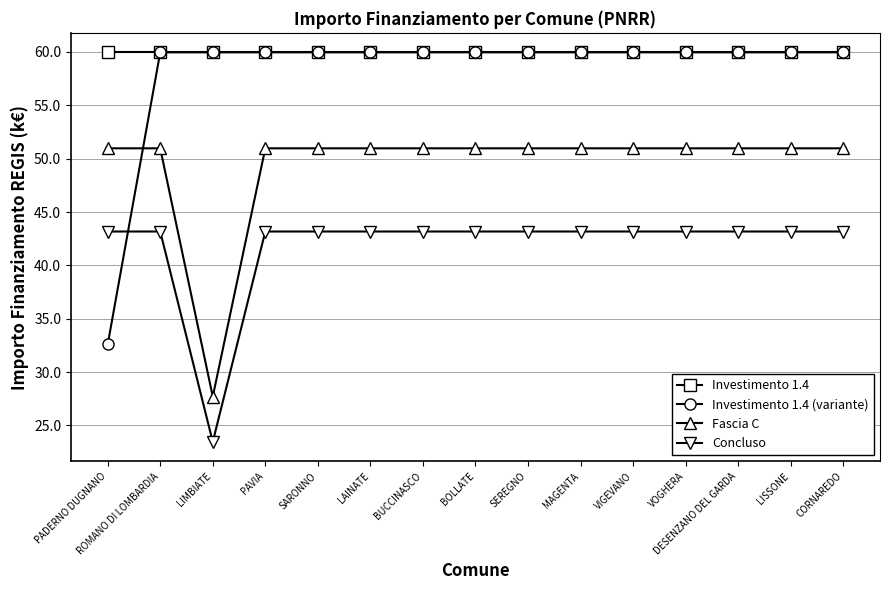

At which label does Fascia C reach its minimum?

LIMBIATE